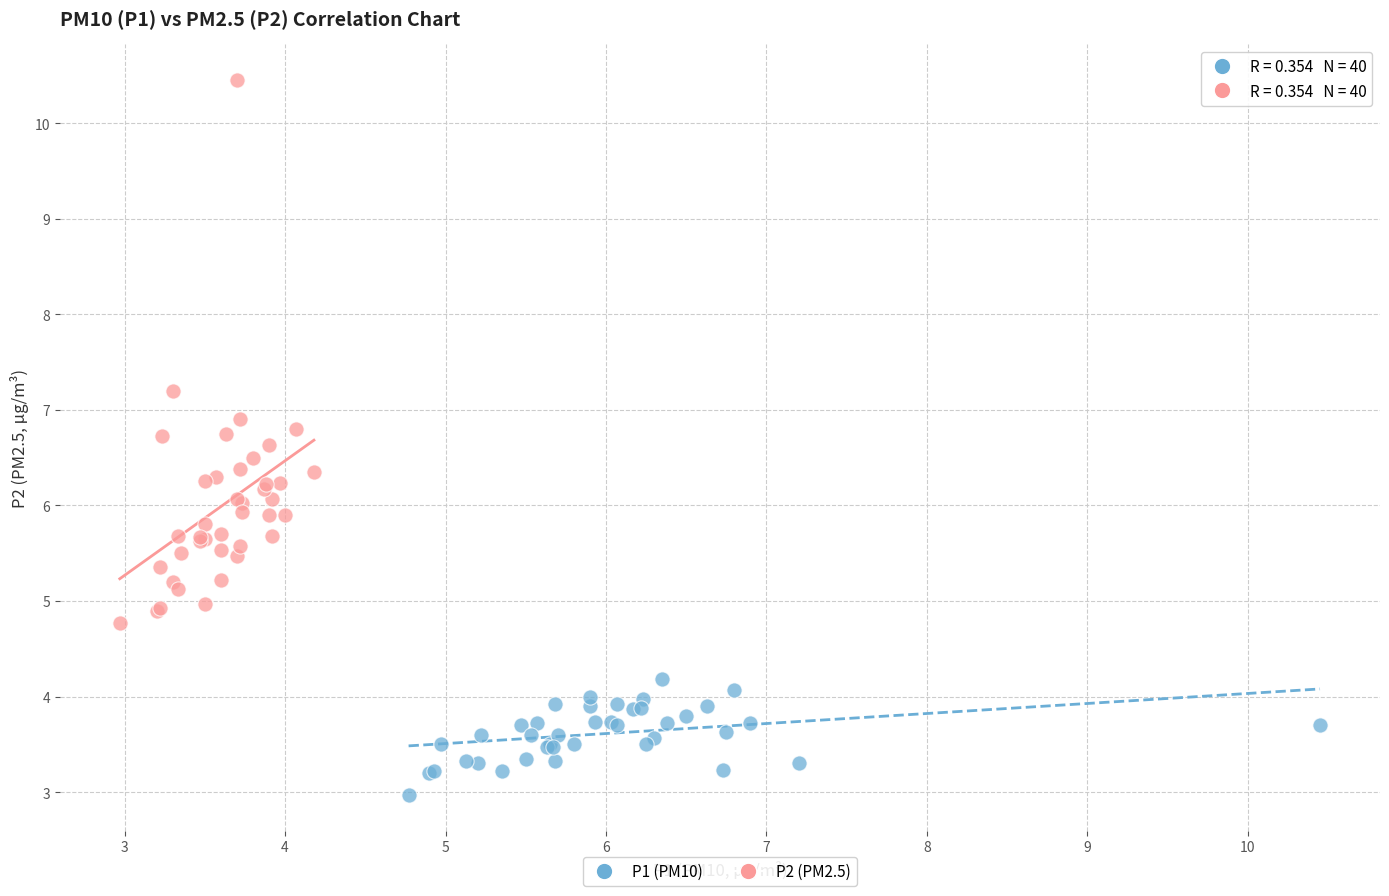

Which series reaches the minimum Y coordinate?

P1 (PM10)